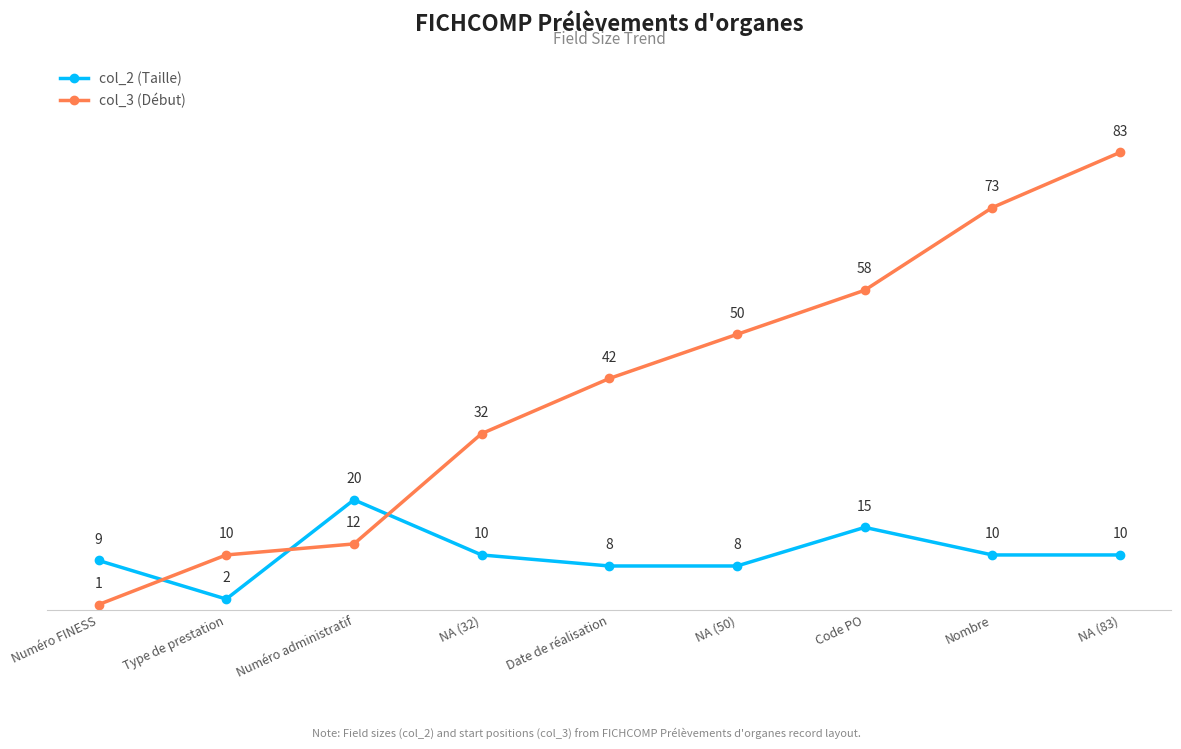

The col_3 (Début) series shows 42 at Date de réalisation. True or false?

True